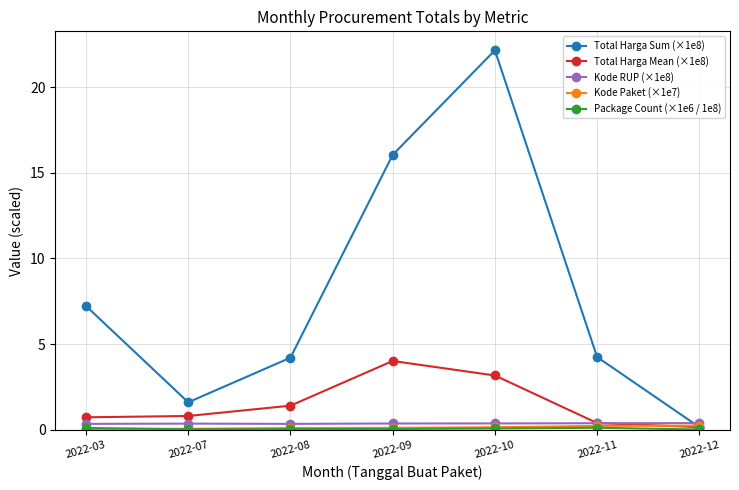

Is this an area chart (filled region under the line)?

No